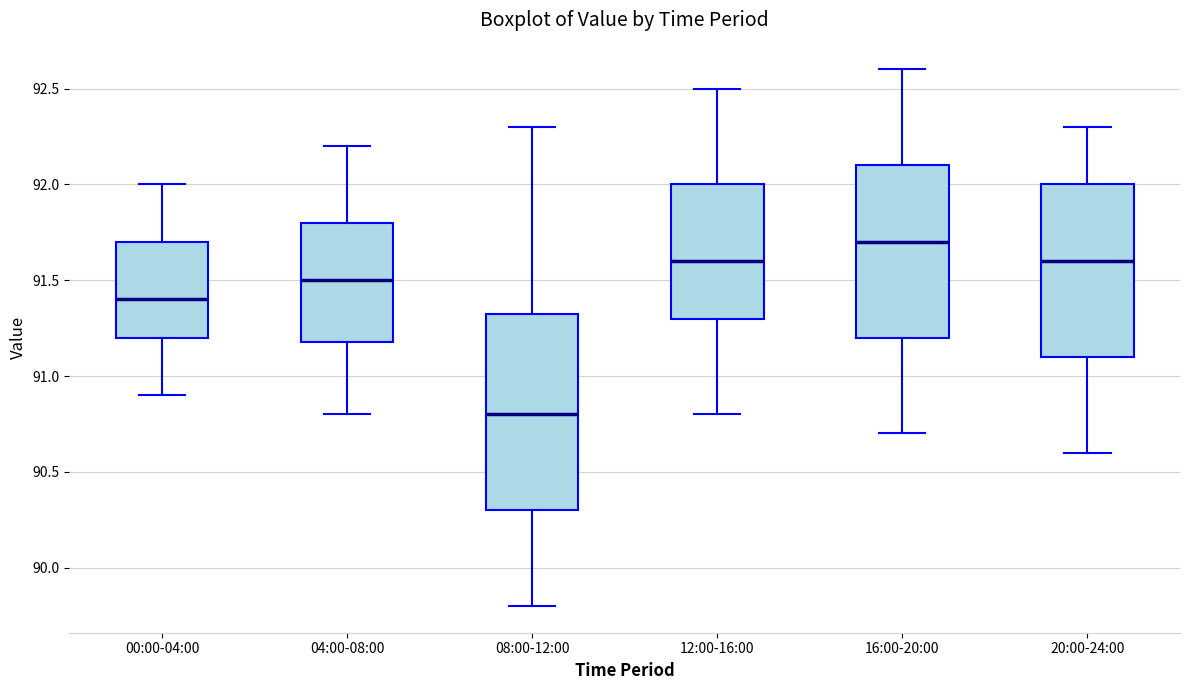

Reading left to right, read every box against the y-axis: the position of its median line, the range the box covers, and the ends of its whiskers. The values are not printed on the chart, so give them approximately, as read against the axis.

00:00-04:00: median 91.40, box 91.20 to 91.70, whiskers 90.90 to 92.00
04:00-08:00: median 91.50, box 91.20 to 91.80, whiskers 90.80 to 92.20
08:00-12:00: median 90.80, box 90.30 to 91.35, whiskers 89.80 to 92.30
12:00-16:00: median 91.60, box 91.30 to 92.00, whiskers 90.80 to 92.50
16:00-20:00: median 91.70, box 91.20 to 92.10, whiskers 90.70 to 92.60
20:00-24:00: median 91.60, box 91.10 to 92.00, whiskers 90.60 to 92.30